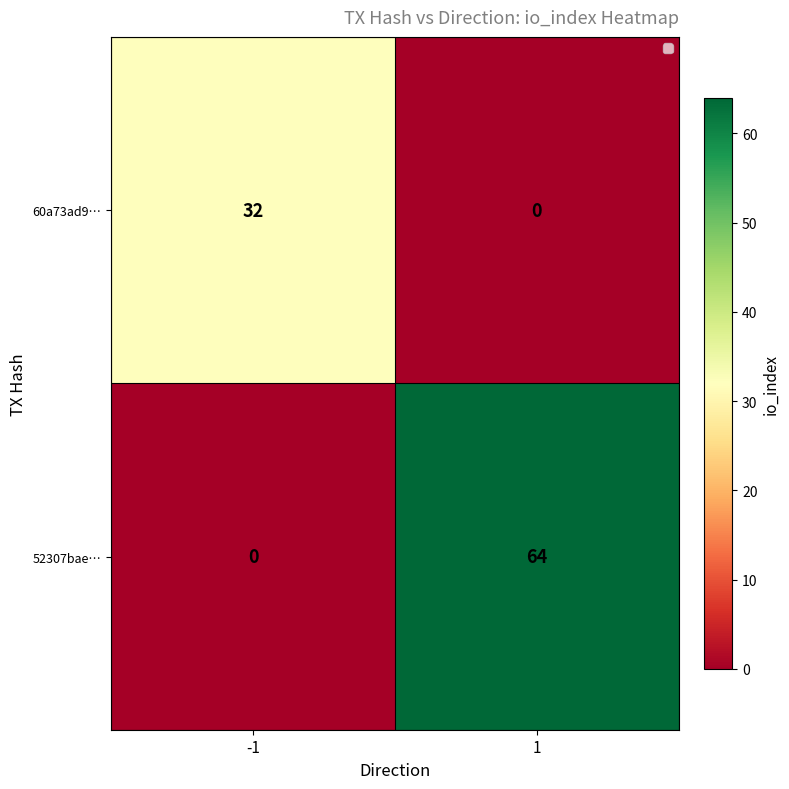

Which series has the largest range (max minus min)?

52307bae…